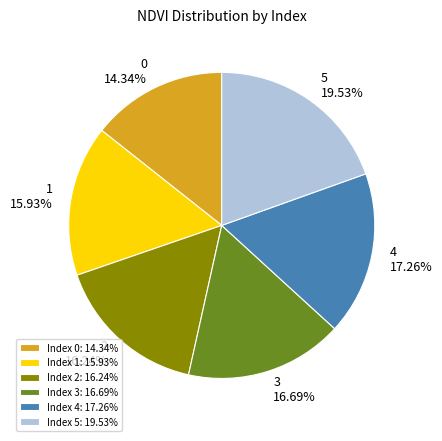

Is the sum of Index 5: 19.53% and Index 0: 14.34% greater than half?

No